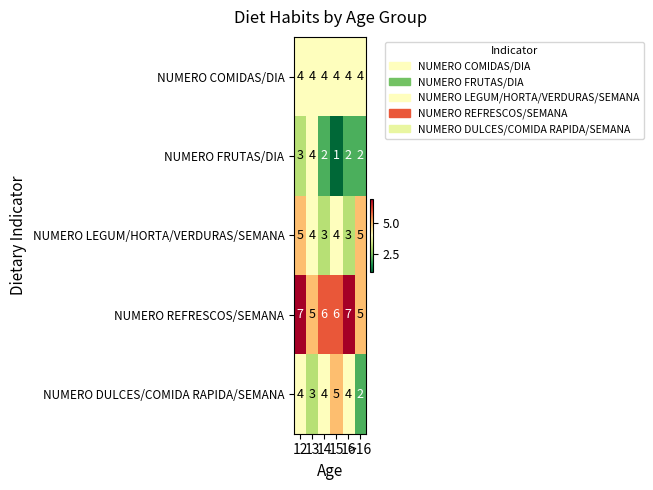

How many NUMERO FRUTAS/DIA values are between 2 and 3?

4